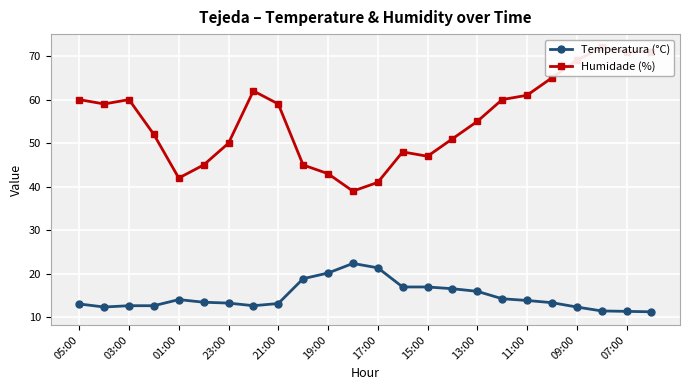

True or false: Temperatura (°C) and Humidade (%) cross at least once.

False